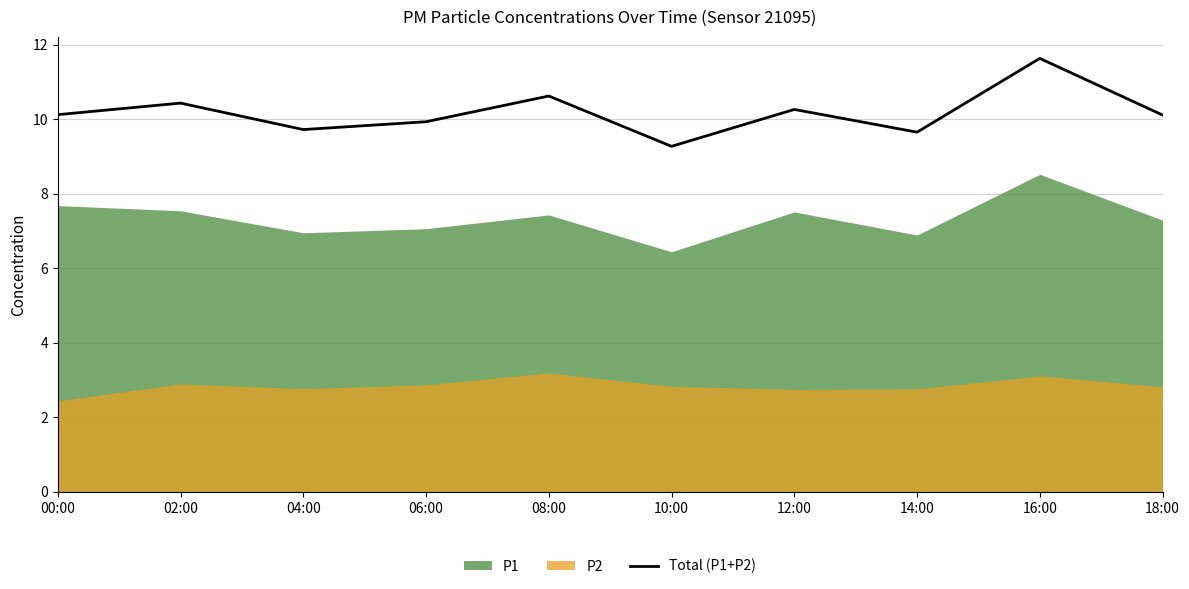

Reading left to right, extract all data points from this chart.

00:00=10.1	02:00=10.4	04:00=9.7	06:00=9.9	08:00=10.6	10:00=9.3	12:00=10.3	14:00=9.6	16:00=11.6	18:00=10.1